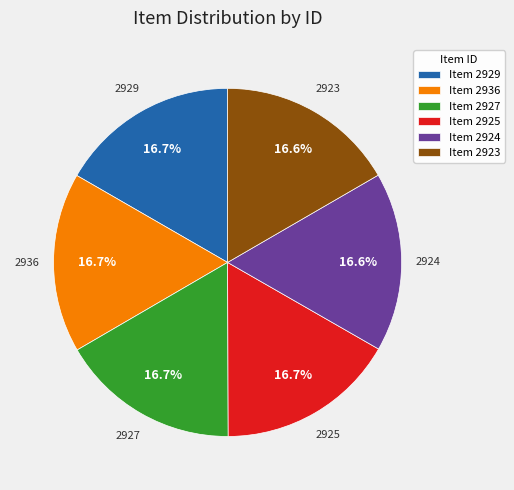

Is there a majority slice in this chart?

No